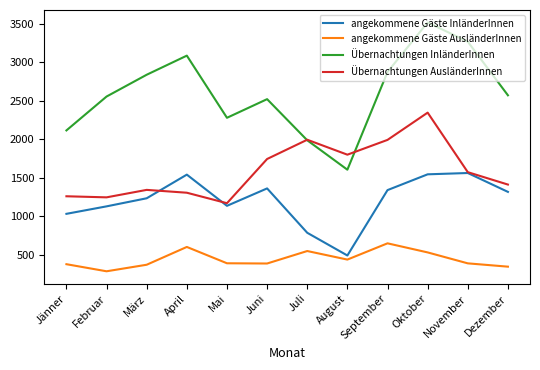

Is the value of angekommene Gäste AusländerInnen at November greater than the value of angekommene Gäste InländerInnen at August?

No